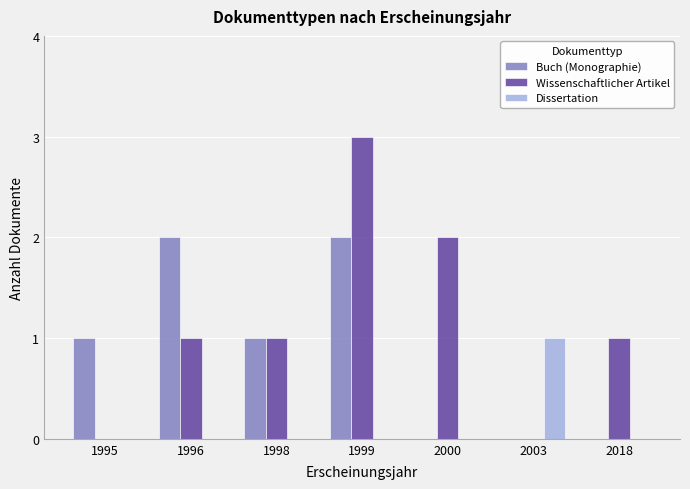

Is the value of Wissenschaftlicher Artikel at 1998 greater than the value of Buch (Monographie) at 2003?

Yes